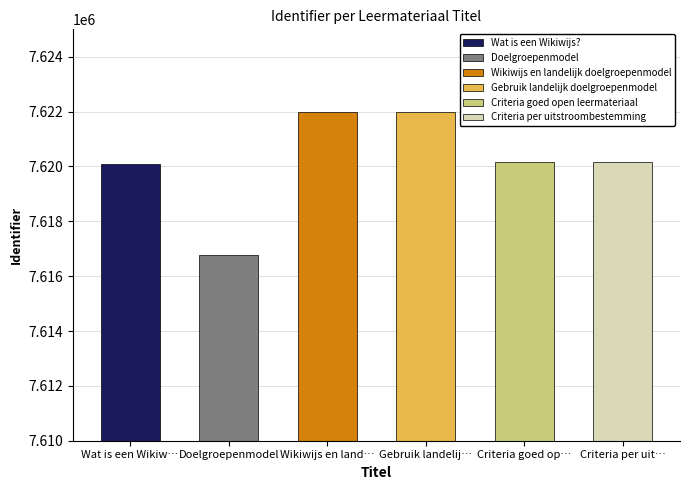

At which label is the value closest to 7619381?

Wat is een Wikiwijs?